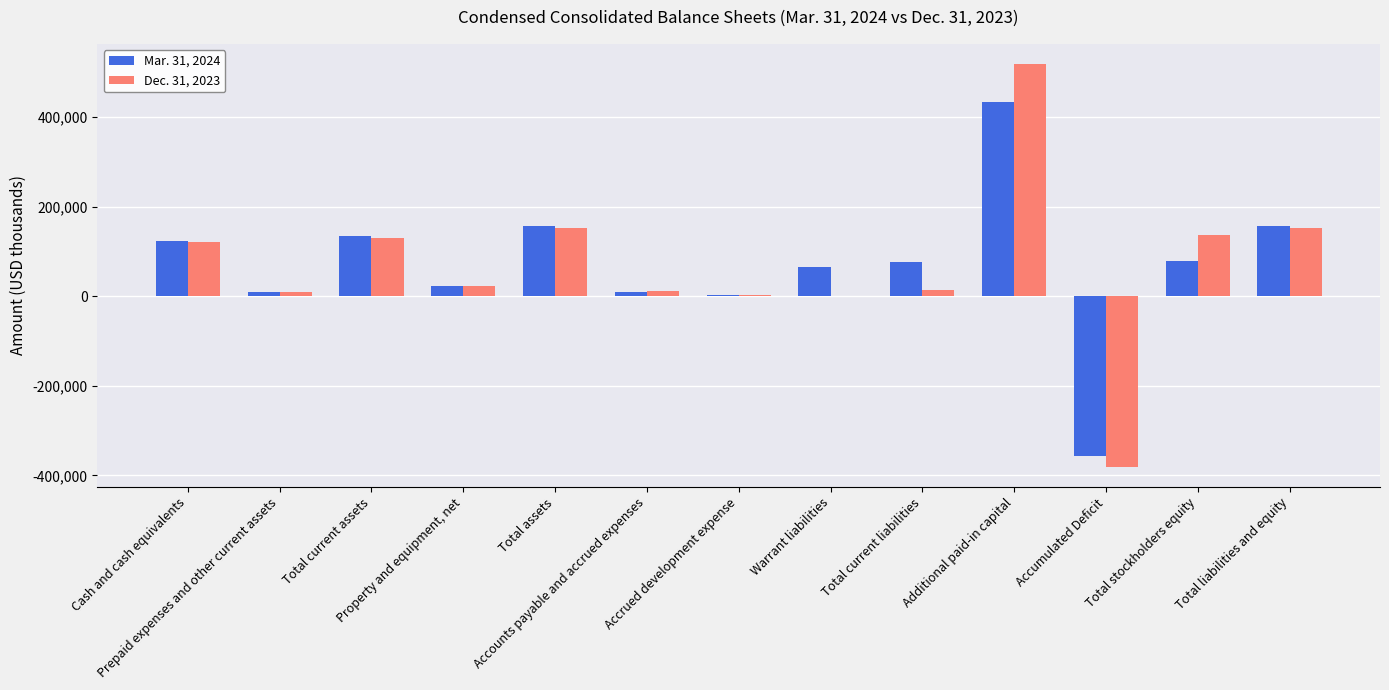

What are all the series names shown in the legend?

Mar. 31, 2024, Dec. 31, 2023